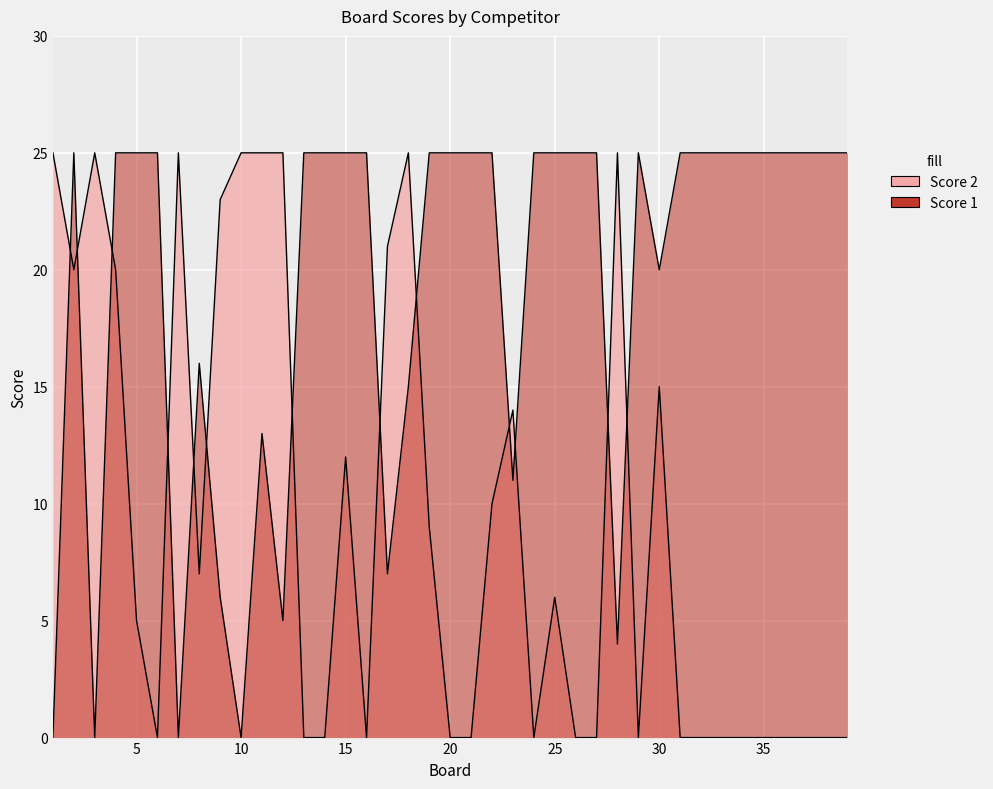

Rank the series by their maximum value, from lowest to highest.

Score 1, Score 2